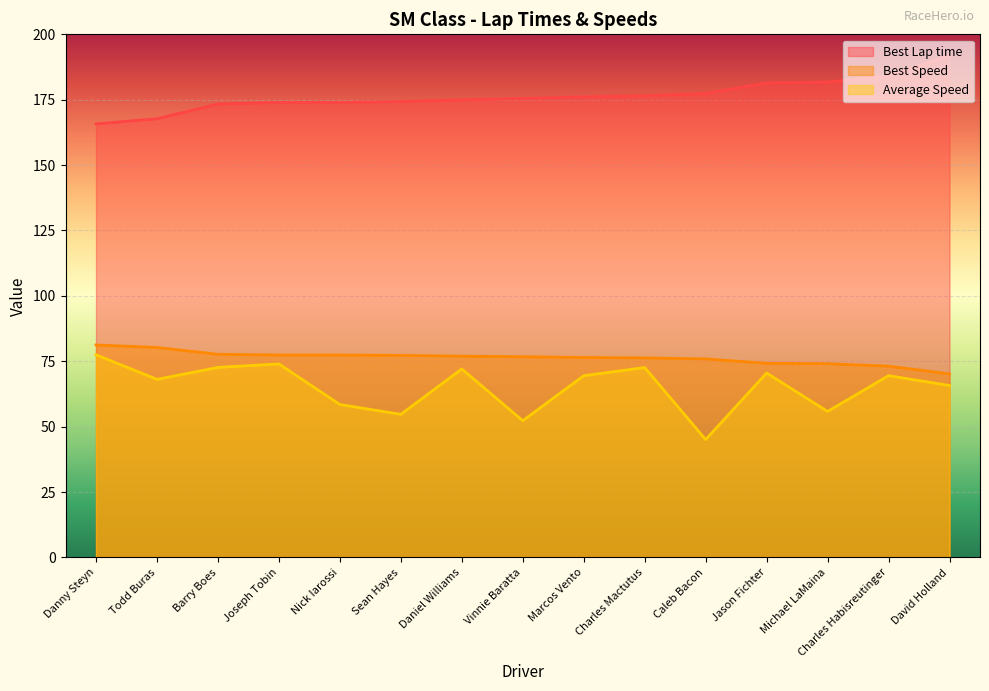

What is the difference between the Best Speed values at Vinnie Baratta and Caleb Bacon?

0.8